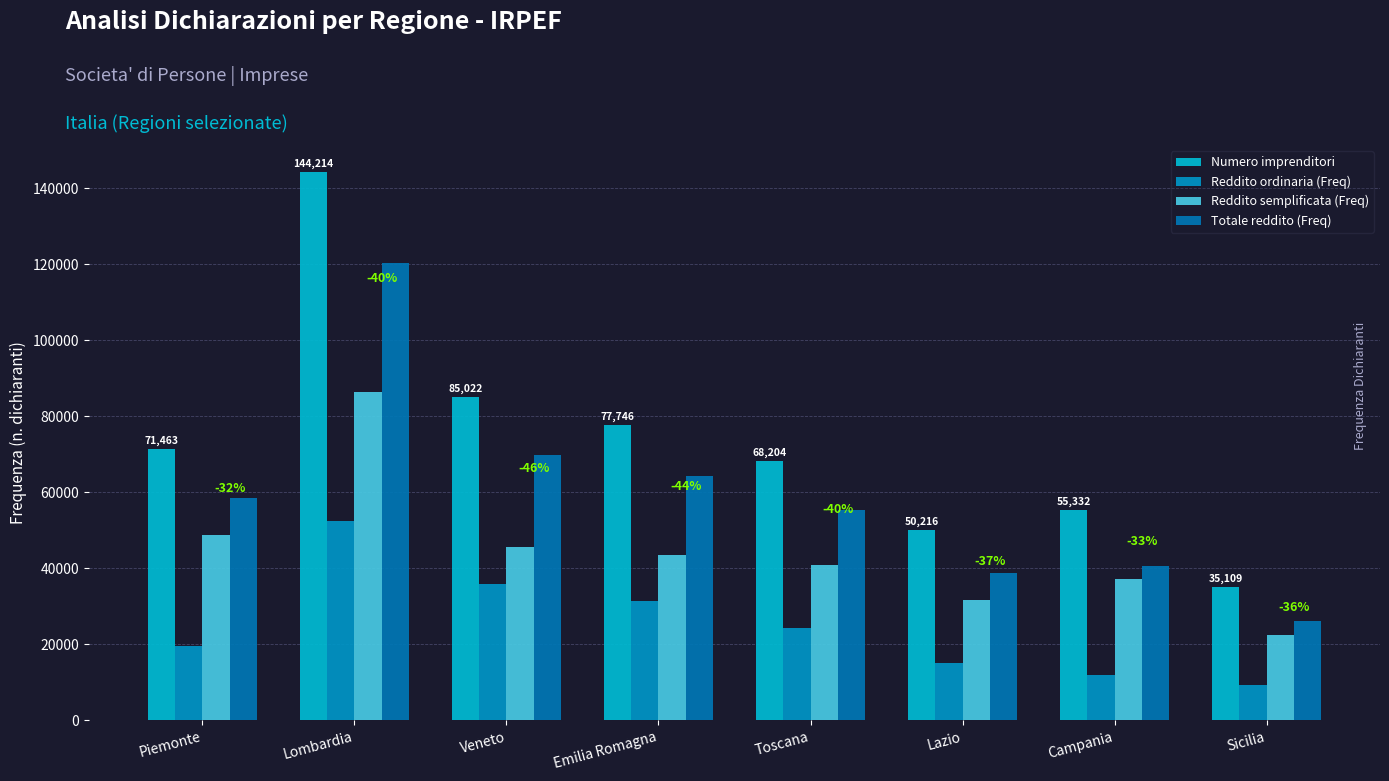

What are all the series names shown in the legend?

Numero imprenditori, Reddito ordinaria (Freq), Reddito semplificata (Freq), Totale reddito (Freq)